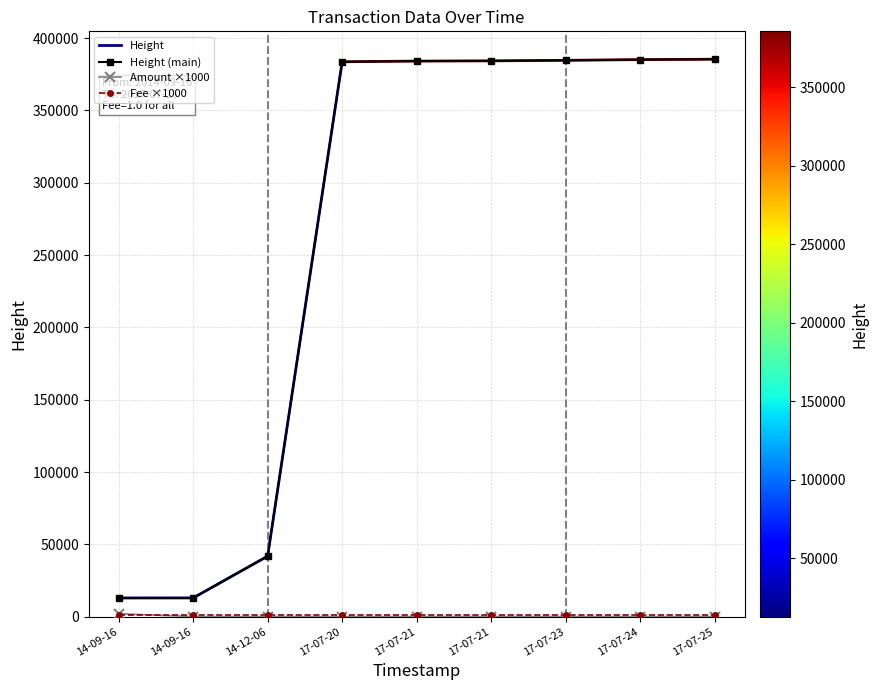

True or false: Amount has more than 1 points higher than both neighbors.

False